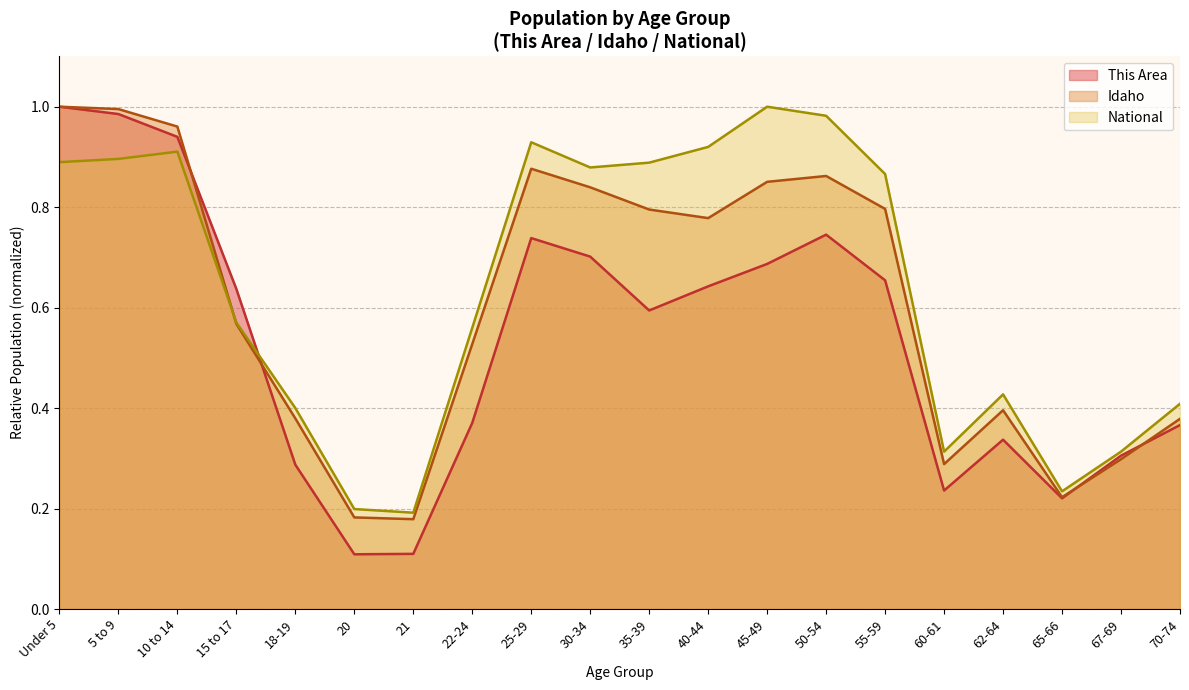

Reading right to left, what are all the values shown in this chart?

This Area: 70-74=0.4	67-69=0.3	65-66=0.2	62-64=0.3	60-61=0.2	55-59=0.7	50-54=0.7	45-49=0.7	40-44=0.6	35-39=0.6	30-34=0.7	25-29=0.7	22-24=0.4	21=0.1	20=0.1	18-19=0.3	15 to 17=0.6	10 to 14=0.9	5 to 9=1.0	Under 5=1.0
Idaho: 70-74=0.4	67-69=0.3	65-66=0.2	62-64=0.4	60-61=0.3	55-59=0.8	50-54=0.9	45-49=0.9	40-44=0.8	35-39=0.8	30-34=0.8	25-29=0.9	22-24=0.5	21=0.2	20=0.2	18-19=0.4	15 to 17=0.6	10 to 14=1.0	5 to 9=1.0	Under 5=1.0
National: 70-74=0.4	67-69=0.3	65-66=0.2	62-64=0.4	60-61=0.3	55-59=0.9	50-54=1.0	45-49=1.0	40-44=0.9	35-39=0.9	30-34=0.9	25-29=0.9	22-24=0.6	21=0.2	20=0.2	18-19=0.4	15 to 17=0.6	10 to 14=0.9	5 to 9=0.9	Under 5=0.9